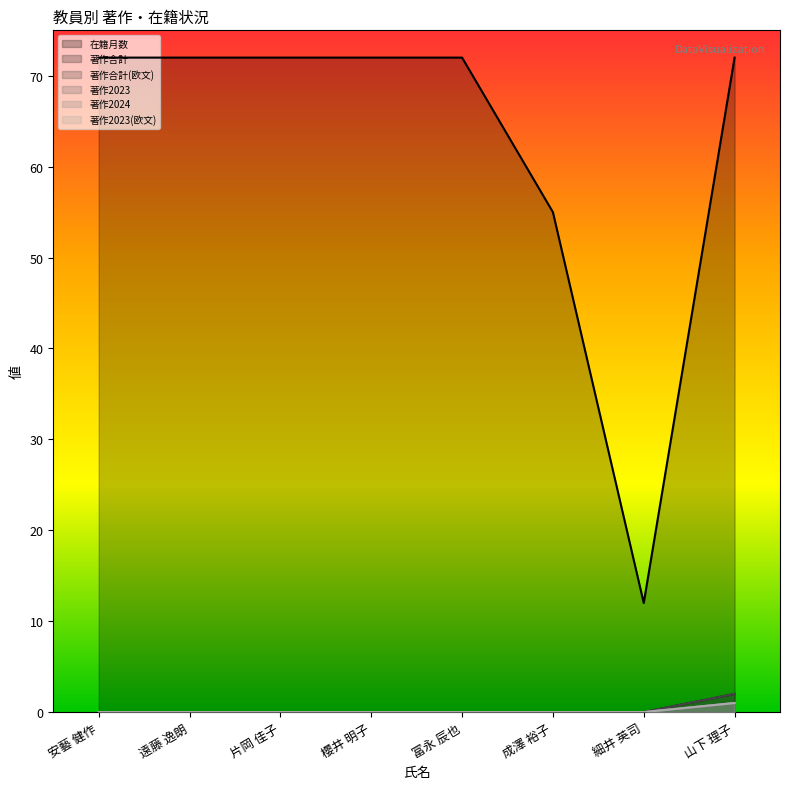

List the series in order of their peak value, lowest first.

著作2023, 著作2024, 著作2023(欧文), 著作合計, 著作合計(欧文), 在籍月数